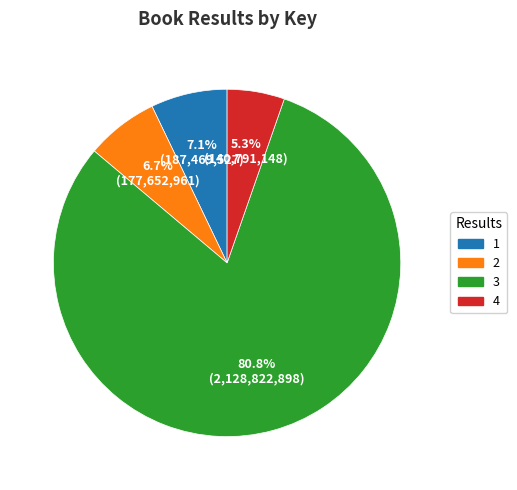

Is it true that 4 is 5% of the pie?

True